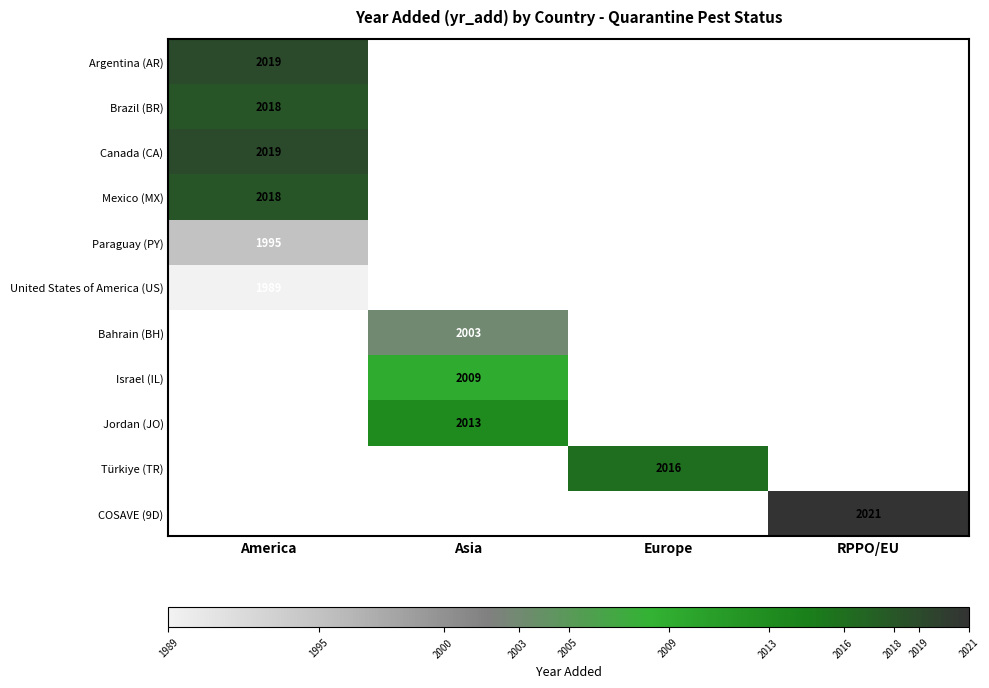

At which category does the chart reach its minimum across all series?

America